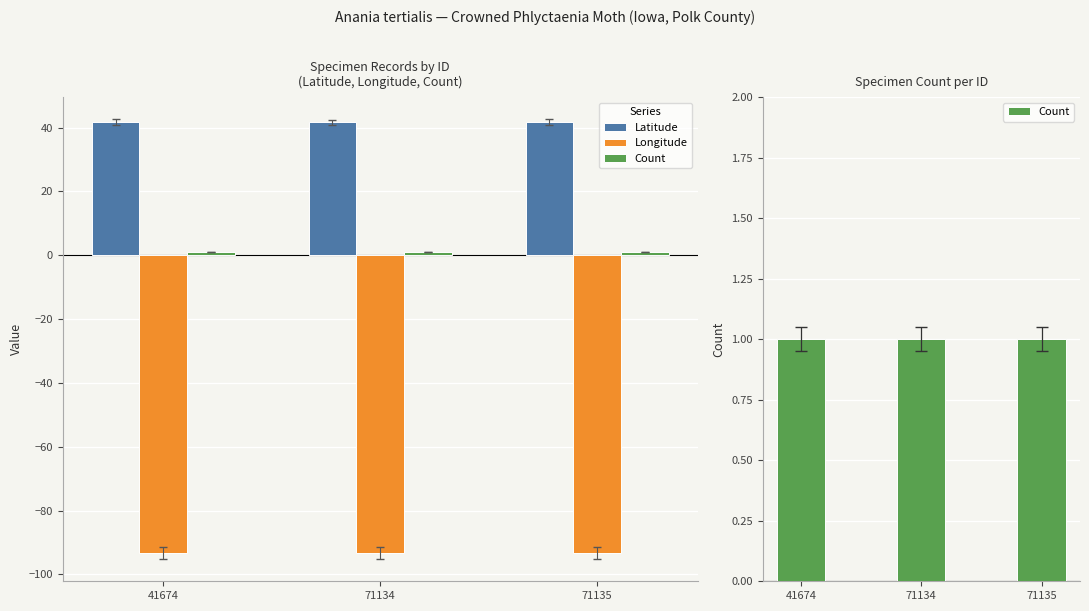

Reading left to right, what are all the values shown in this chart?

Latitude: 41.8	41.6	41.8
Longitude: -93.4	-93.4	-93.4
Count: 1.0	1.0	1.0